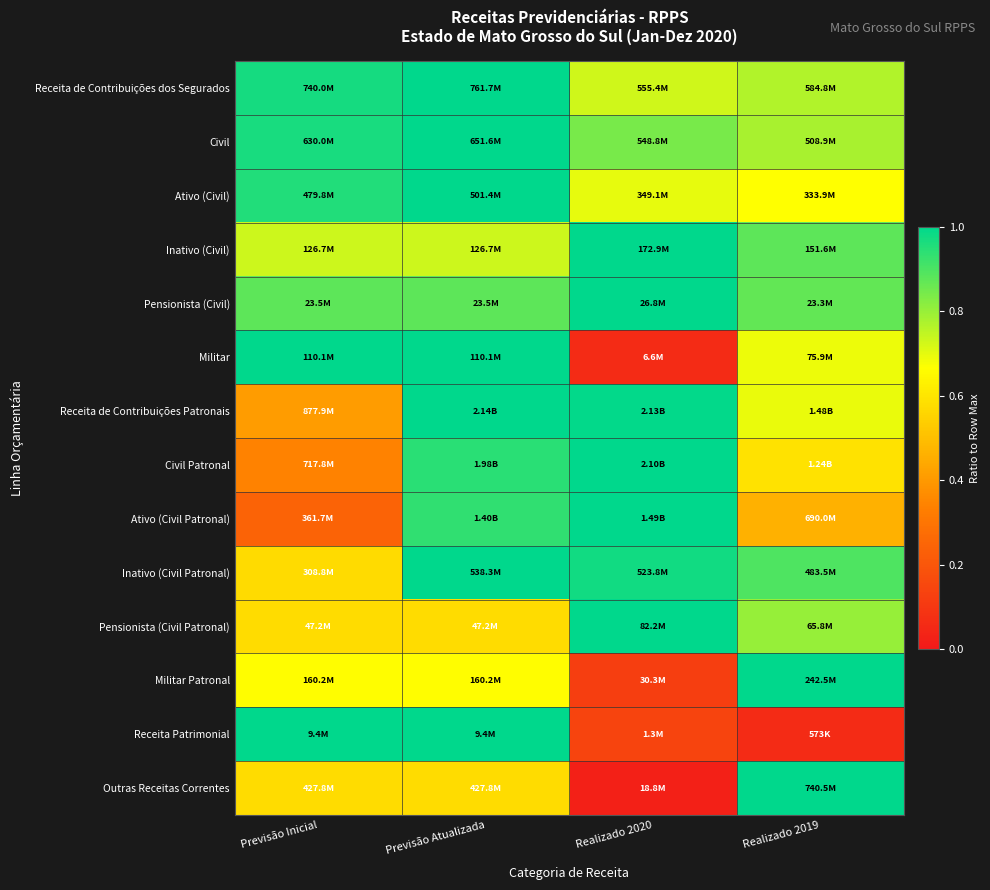

Reading left to right, what are all the values shown in this chart?

Receita de Contribuições dos Segurados: Previsão Inicial=1.0	Previsão Atualizada=1.0	Realizado 2020=0.7	Realizado 2019=0.8
Civil: Previsão Inicial=1.0	Previsão Atualizada=1.0	Realizado 2020=0.8	Realizado 2019=0.8
Ativo (Civil): Previsão Inicial=1.0	Previsão Atualizada=1.0	Realizado 2020=0.7	Realizado 2019=0.7
Inativo (Civil): Previsão Inicial=0.7	Previsão Atualizada=0.7	Realizado 2020=1.0	Realizado 2019=0.9
Pensionista (Civil): Previsão Inicial=0.9	Previsão Atualizada=0.9	Realizado 2020=1.0	Realizado 2019=0.9
Militar: Previsão Inicial=1.0	Previsão Atualizada=1.0	Realizado 2020=0.1	Realizado 2019=0.7
Receita de Contribuições Patronais: Previsão Inicial=0.4	Previsão Atualizada=1.0	Realizado 2020=1.0	Realizado 2019=0.7
Civil Patronal: Previsão Inicial=0.3	Previsão Atualizada=0.9	Realizado 2020=1.0	Realizado 2019=0.6
Ativo (Civil Patronal): Previsão Inicial=0.2	Previsão Atualizada=0.9	Realizado 2020=1.0	Realizado 2019=0.5
Inativo (Civil Patronal): Previsão Inicial=0.6	Previsão Atualizada=1.0	Realizado 2020=1.0	Realizado 2019=0.9
Pensionista (Civil Patronal): Previsão Inicial=0.6	Previsão Atualizada=0.6	Realizado 2020=1.0	Realizado 2019=0.8
Militar Patronal: Previsão Inicial=0.7	Previsão Atualizada=0.7	Realizado 2020=0.1	Realizado 2019=1.0
Receita Patrimonial: Previsão Inicial=1.0	Previsão Atualizada=1.0	Realizado 2020=0.1	Realizado 2019=0.1
Outras Receitas Correntes: Previsão Inicial=0.6	Previsão Atualizada=0.6	Realizado 2020=0.0	Realizado 2019=1.0